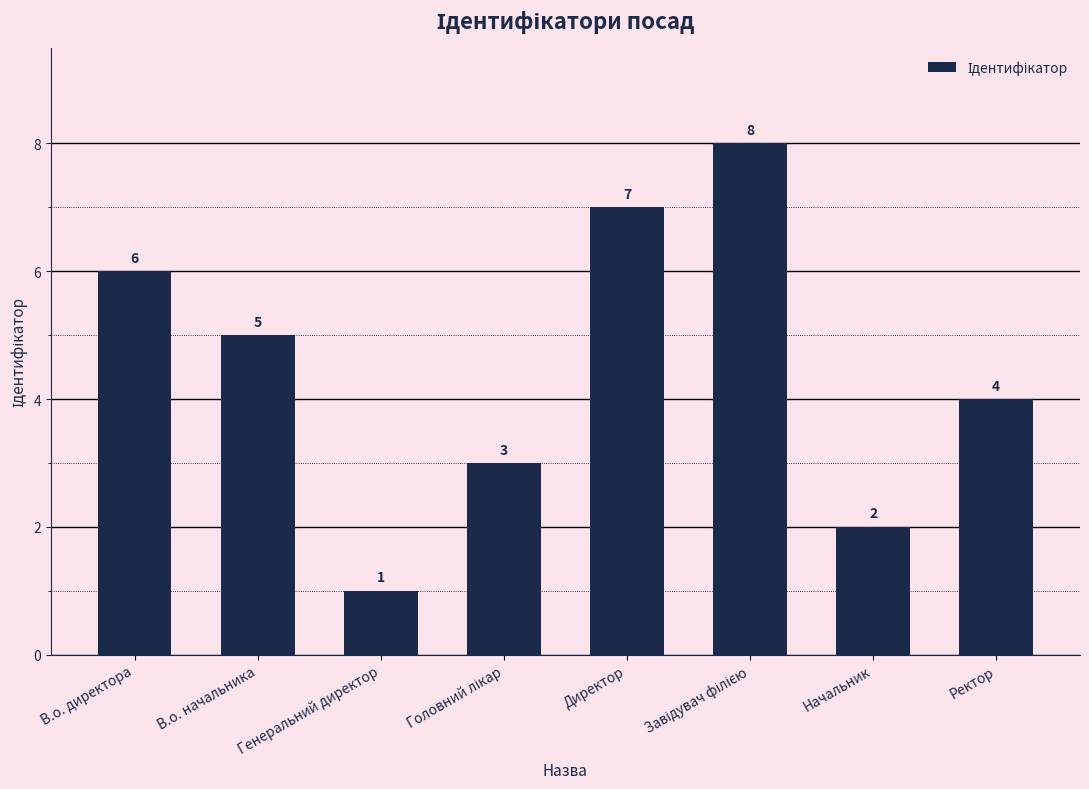

What position from the left is В.о. директора?

1